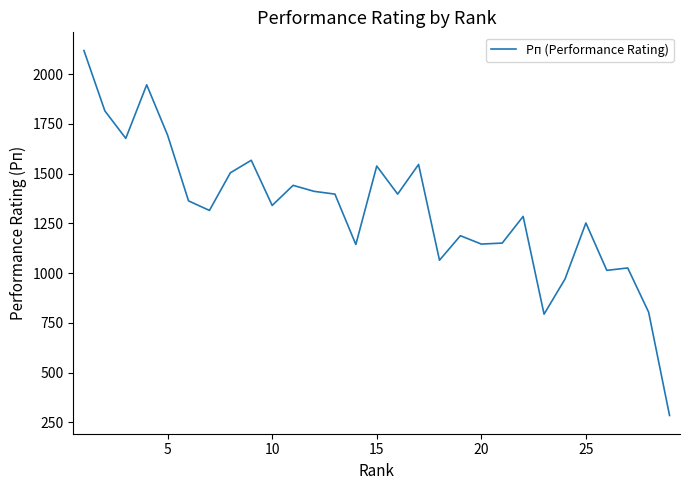

What is the difference between the maximum and minimum values?

1833